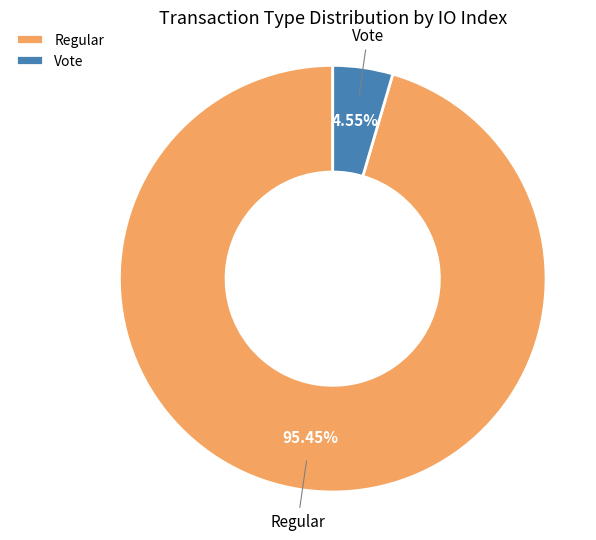

To the nearest percent, what is the difference between the largest and smallest slice percentages?

91%